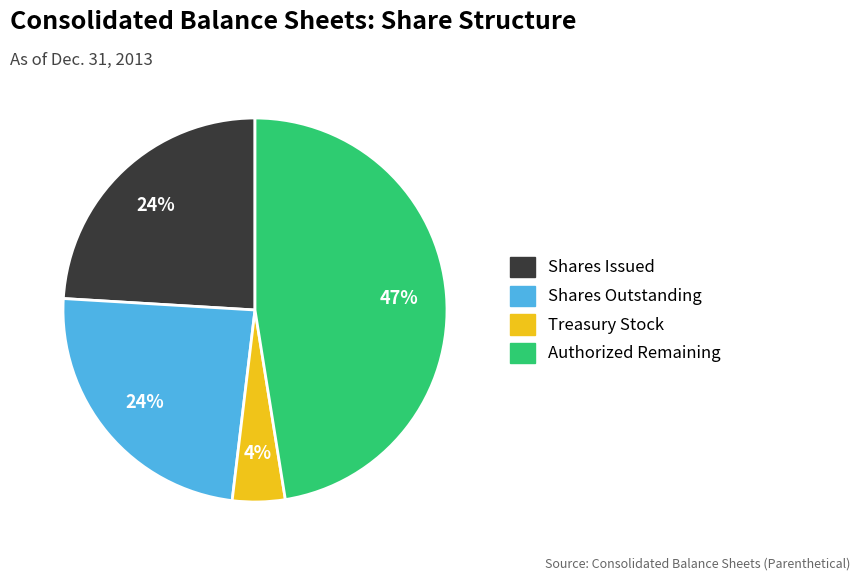

To the nearest percent, what is the difference between the largest and smallest slice percentages?

43%